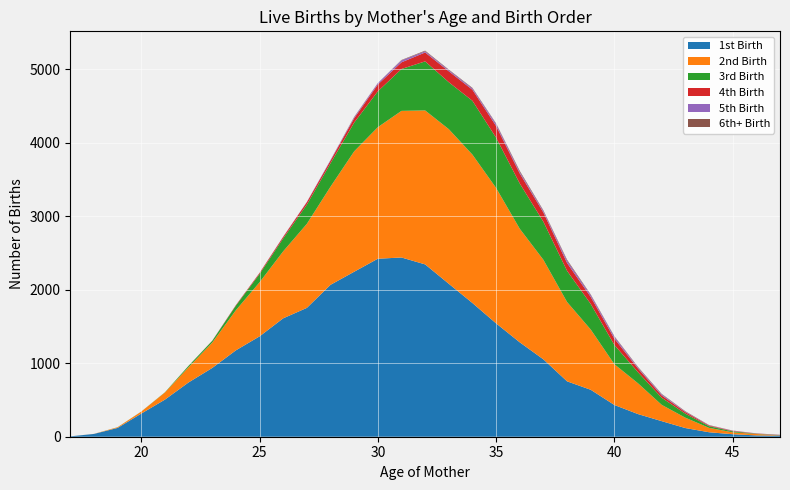

Reading left to right, what are all the values shown in this chart?

1st Birth: 5	38	120	315	505	739	936	1176	1366	1612	1754	2068	2246	2423	2440	2346	2082	1820	1543	1285	1053	754	639	432	308	212	118	61	34	18	15
2nd Birth: 0	1	9	27	97	208	345	546	736	912	1144	1336	1639	1791	1996	2096	2105	2020	1844	1546	1355	1080	820	555	419	222	141	60	26	19	2
3rd Birth: 0	0	1	1	3	18	24	63	113	176	262	319	391	488	570	668	639	733	684	616	518	424	348	262	150	96	55	22	13	4	2
4th Birth: 0	0	0	0	0	1	2	7	14	21	33	36	60	93	91	121	149	150	159	137	126	107	96	86	51	32	21	9	6	3	2
5th Birth: 0	0	0	0	0	0	0	0	1	3	4	9	13	19	27	16	16	18	27	21	19	31	25	26	13	15	6	3	3	2	1
6th+ Birth: 0	0	0	0	0	0	0	0	0	0	0	0	5	1	5	9	7	8	8	14	10	13	8	7	8	6	6	4	2	0	4